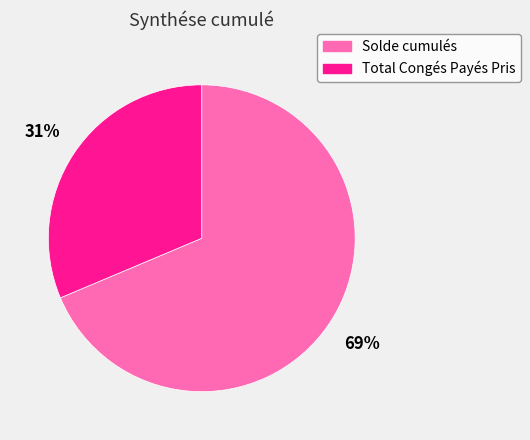

Which slice is the largest?

Solde cumulés